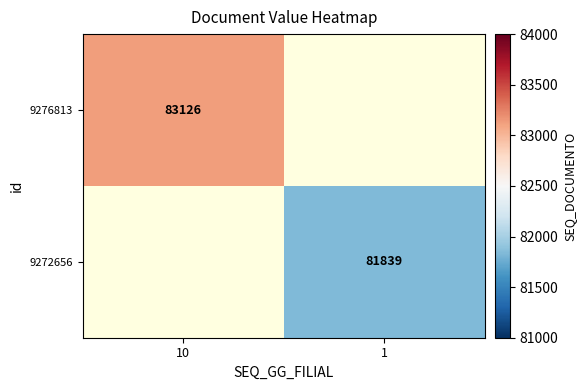

The value of 9276813 at 10 is 117175. True or false?

False